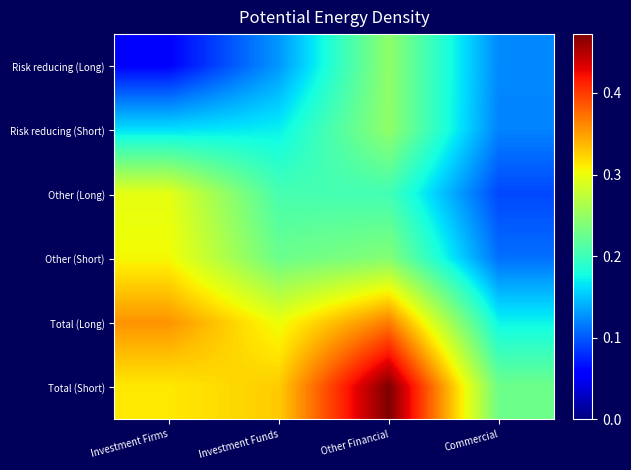

Which series has the largest total across all categories?

Total (Short)